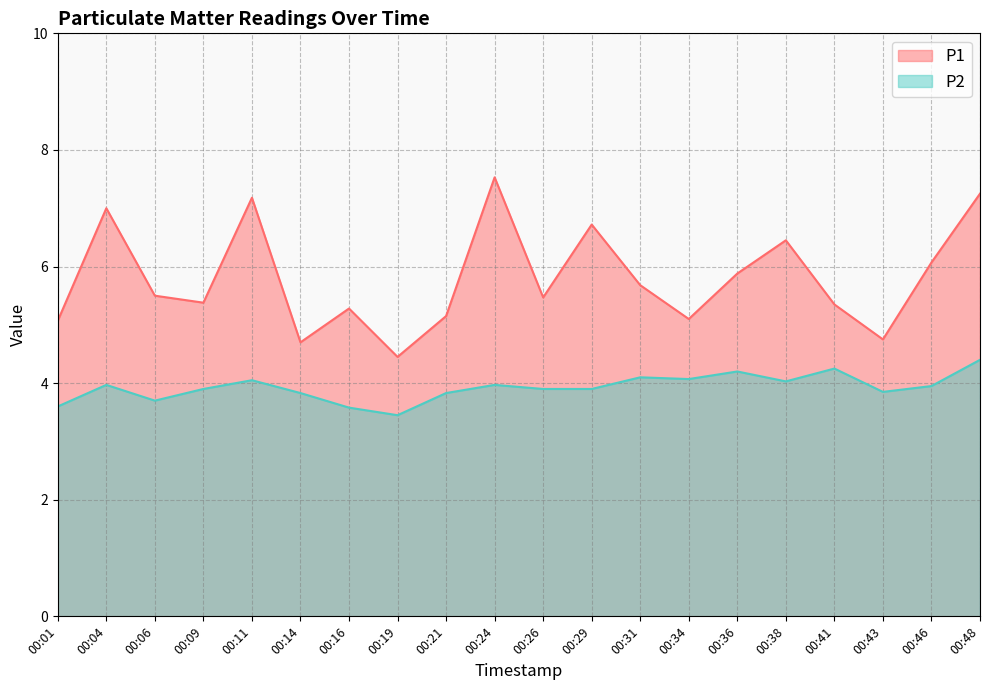

What is the difference between the maximum and minimum values in the P2 series?

1.0